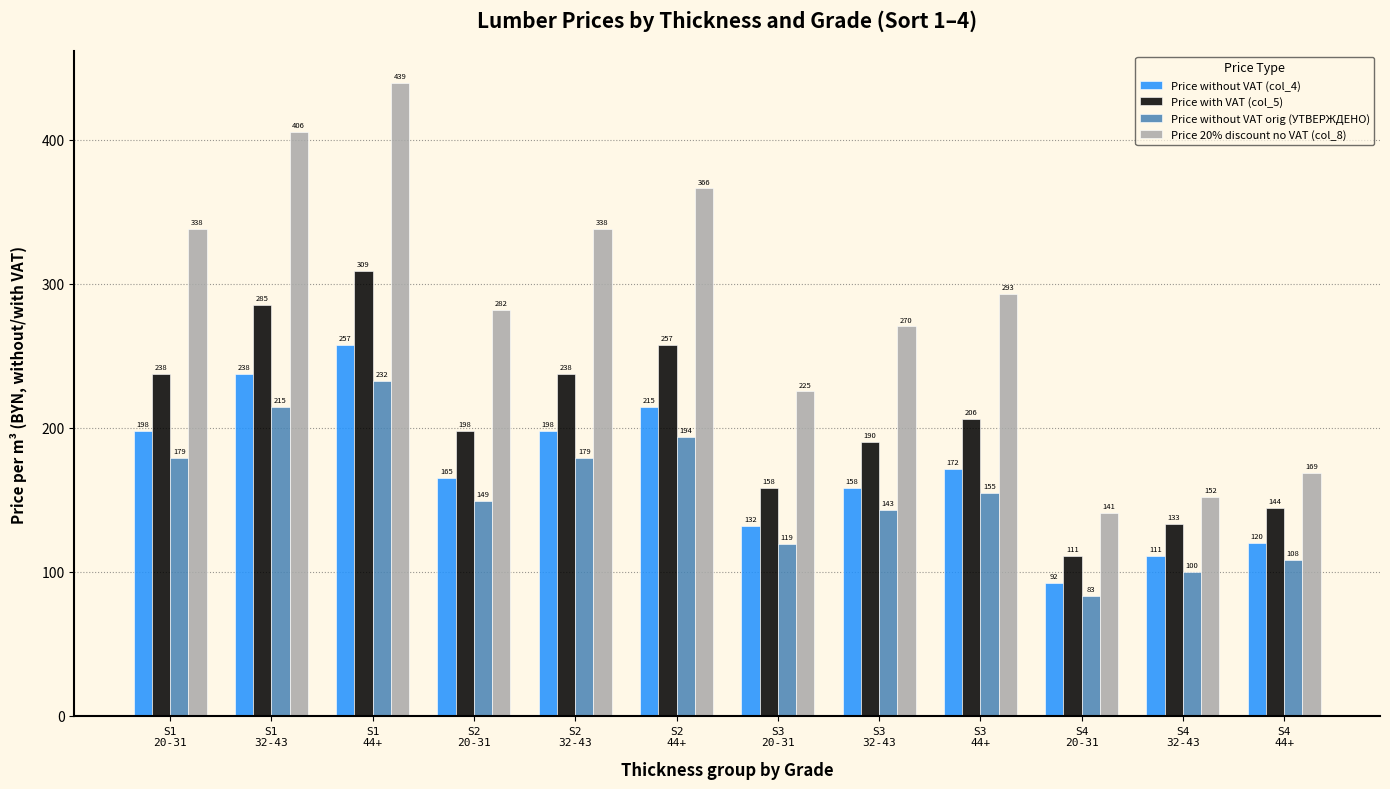

Where is Price without VAT orig (УТВЕРЖДЕНО) nearest to the value 157?

S3
44+